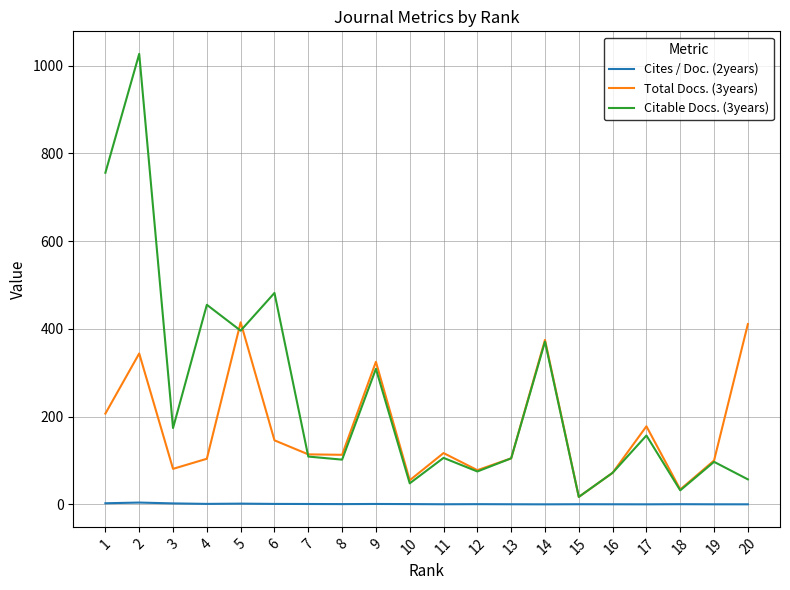

Rank the series by their maximum value, from lowest to highest.

Cites / Doc. (2years), Total Docs. (3years), Citable Docs. (3years)